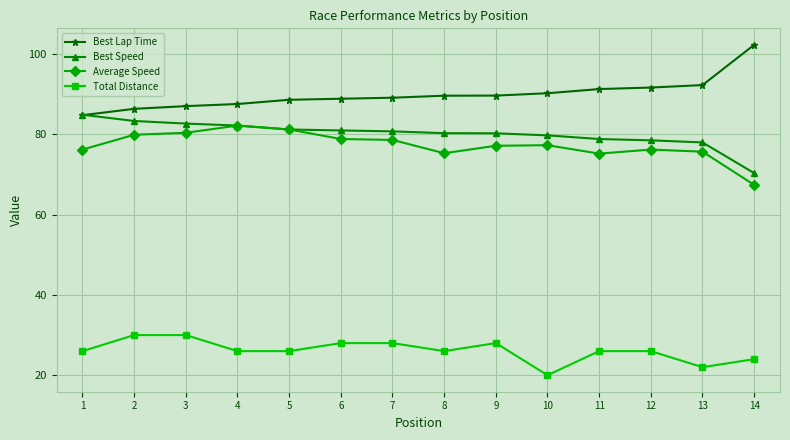

What is the total value across all series at 8?

271.3